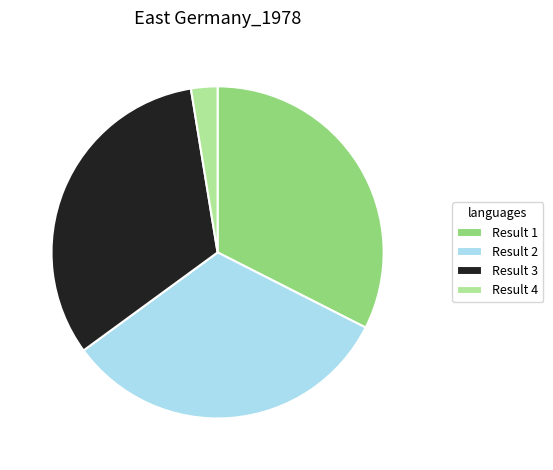

Between Result 4 and Result 3, which is larger?

Result 3